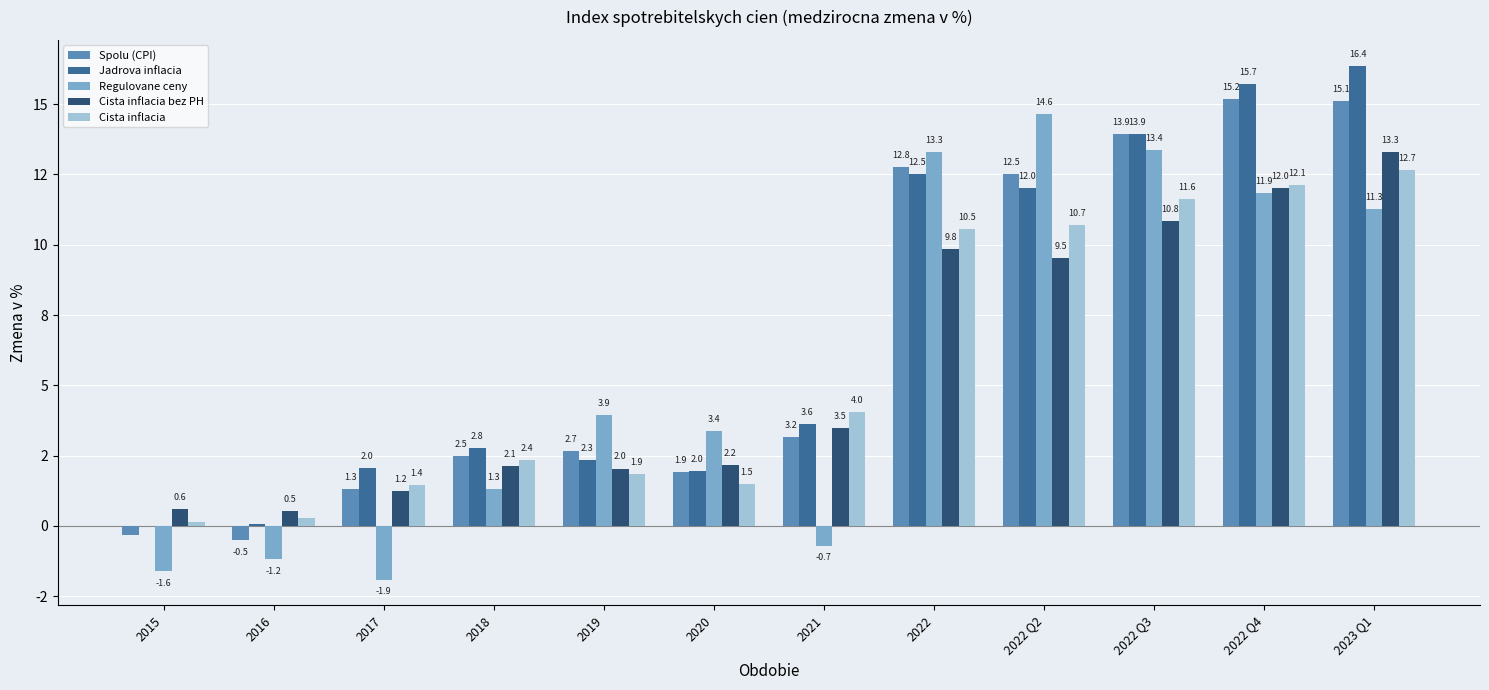

Reading left to right, what are all the values shown in this chart?

Spolu (CPI): -0.3	-0.5	1.3	2.5	2.7	1.9	3.2	12.8	12.5	13.9	15.2	15.1
Jadrova inflacia: 0.0	0.1	2.0	2.8	2.3	2.0	3.6	12.5	12.0	13.9	15.7	16.4
Regulovane ceny: -1.6	-1.2	-1.9	1.3	3.9	3.4	-0.7	13.3	14.6	13.4	11.9	11.3
Cista inflacia bez PH: 0.6	0.5	1.2	2.1	2.0	2.2	3.5	9.8	9.5	10.8	12.0	13.3
Cista inflacia: 0.1	0.3	1.4	2.4	1.9	1.5	4.0	10.5	10.7	11.6	12.1	12.7